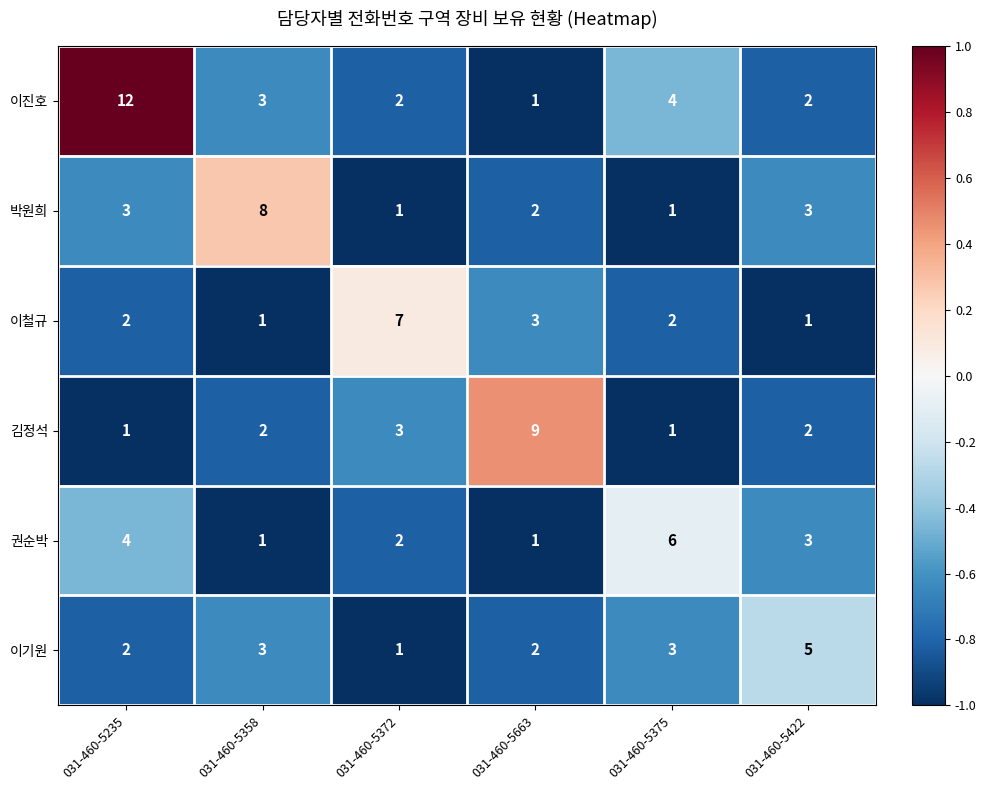

Count the 이철규 values in the range 1 to 3.

5